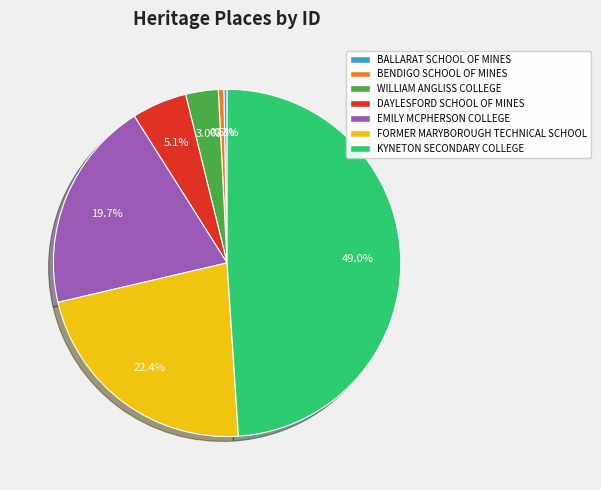

Approximately how many times larger is the value at EMILY MCPHERSON COLLEGE compared to BENDIGO SCHOOL OF MINES?

38.8